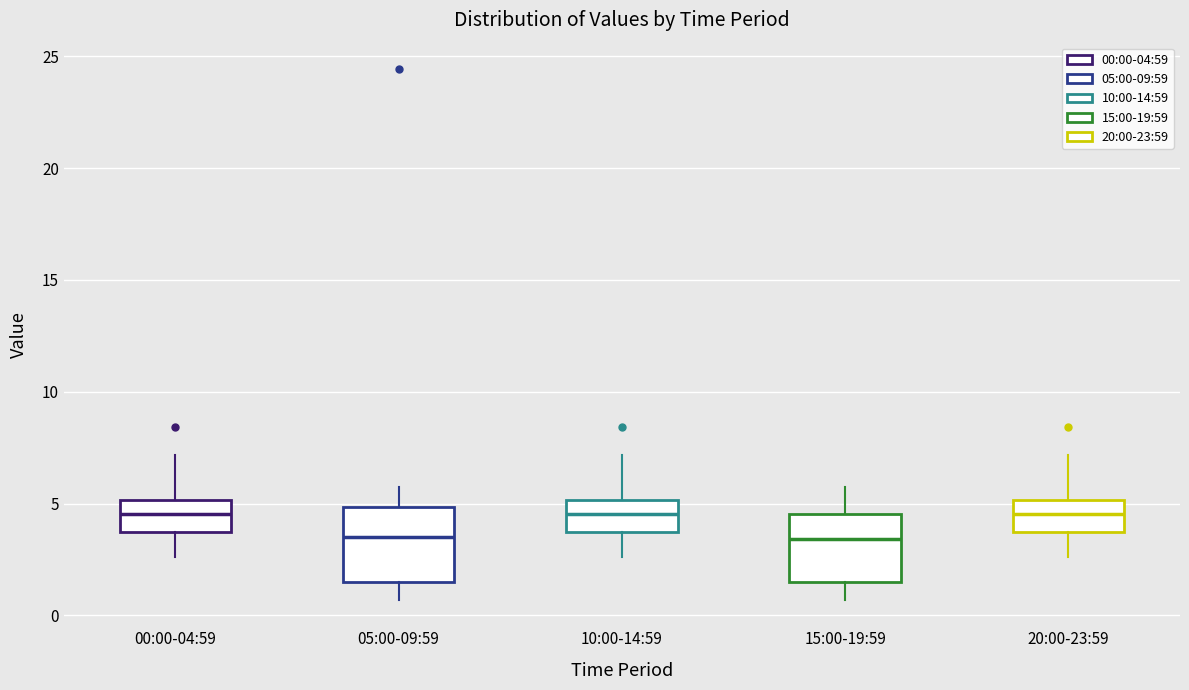

Where does the upper whisker of the box for 15:00-19:59 end on the y-axis? The values are not printed on the chart, so give them approximately, as read against the axis.

6.0